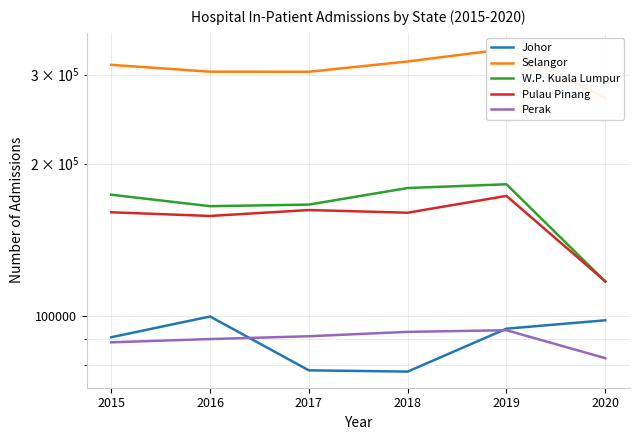

How many distinct data groups are displayed?

5